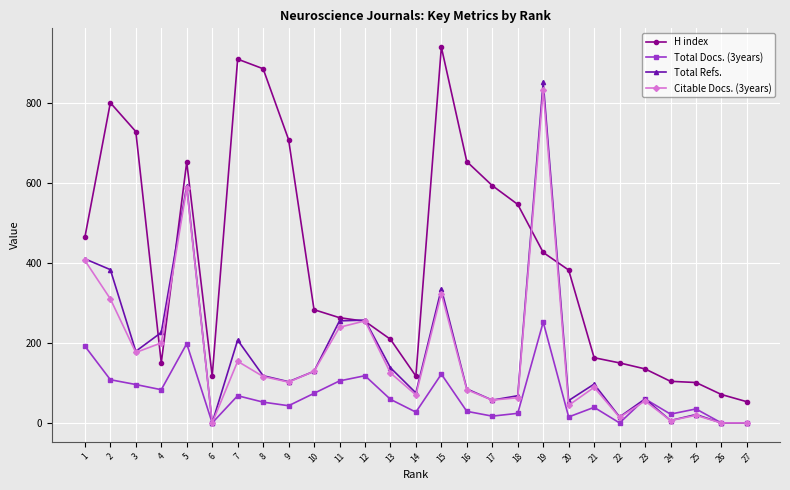

Which series changed the most between 11 and 17?

H index